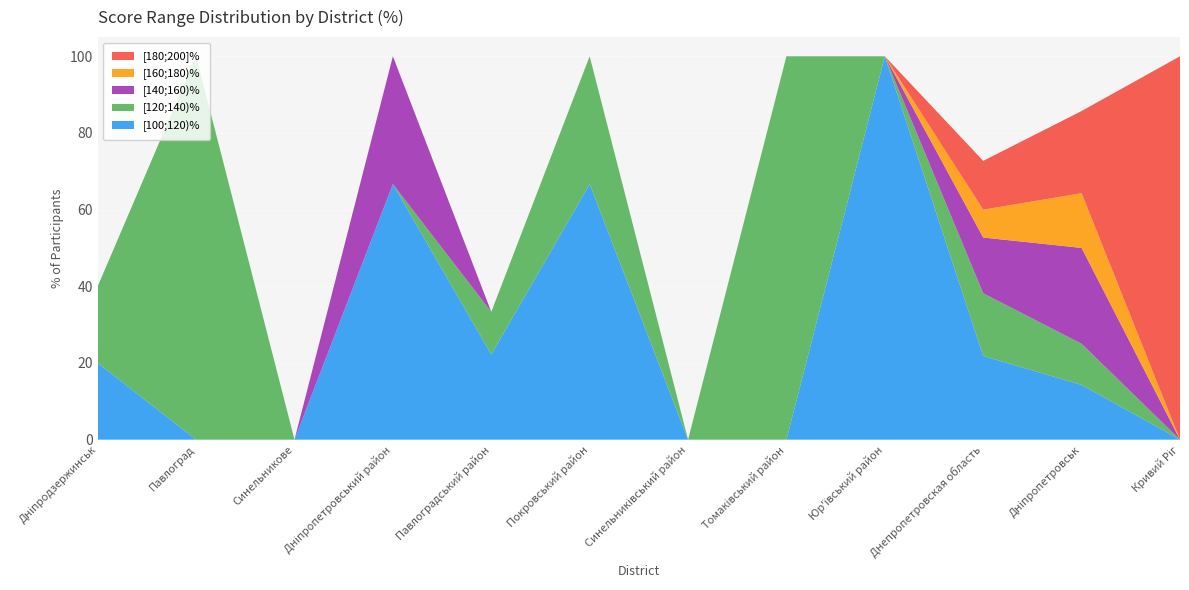

Reading right to left, what are all the values shown in this chart?

[100;120)%: 0.0	14.3	21.8	100.0	0.0	0.0	66.7	22.2	66.7	0.0	0.0	20.0
[120;140)%: 0.0	10.7	16.4	0.0	100.0	0.0	33.3	11.1	0.0	0.0	100.0	20.0
[140;160)%: 0.0	25.0	14.5	0.0	0.0	0.0	0.0	0.0	33.3	0.0	0.0	0.0
[160;180)%: 0.0	14.3	7.3	0.0	0.0	0.0	0.0	0.0	0.0	0.0	0.0	0.0
[180;200]%: 100.0	21.4	12.7	0.0	0.0	0.0	0.0	0.0	0.0	0.0	0.0	0.0